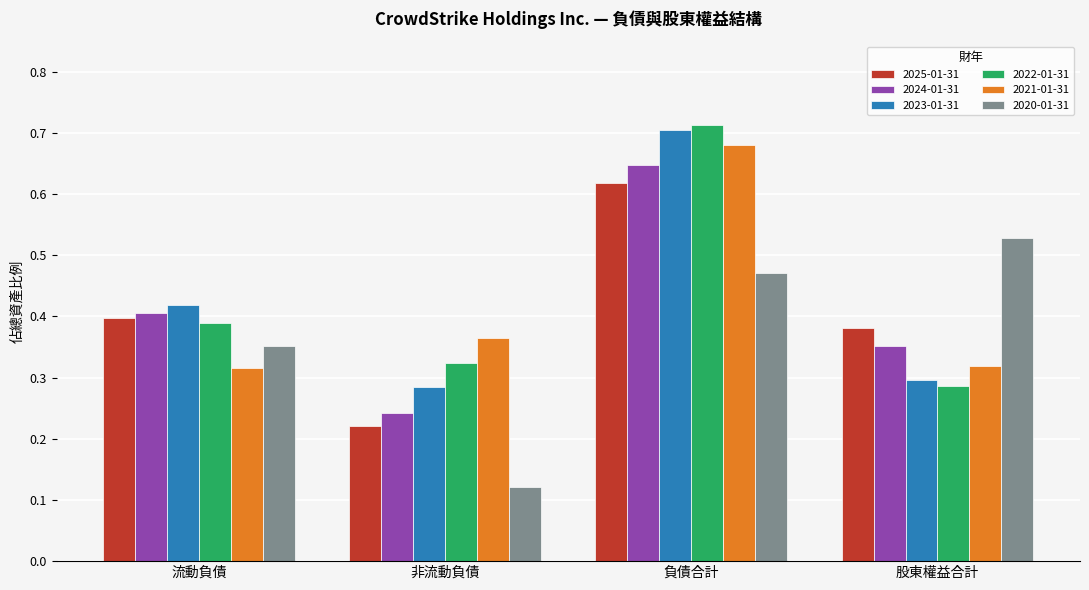

How many 2022-01-31 values are between 0 and 1?

4